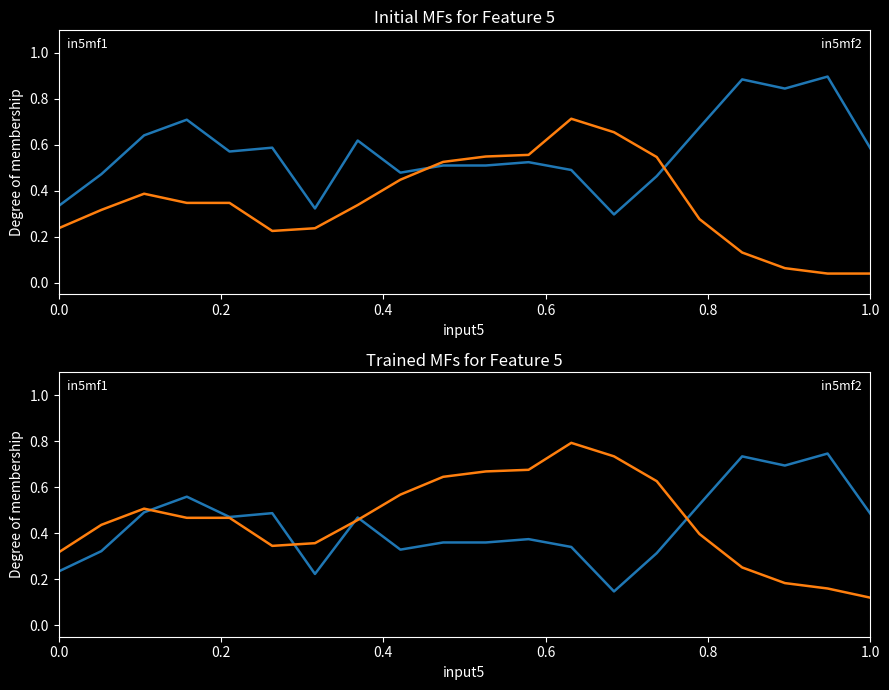

What is the value of the in5mf1 point at the 7th from the left?

0.2